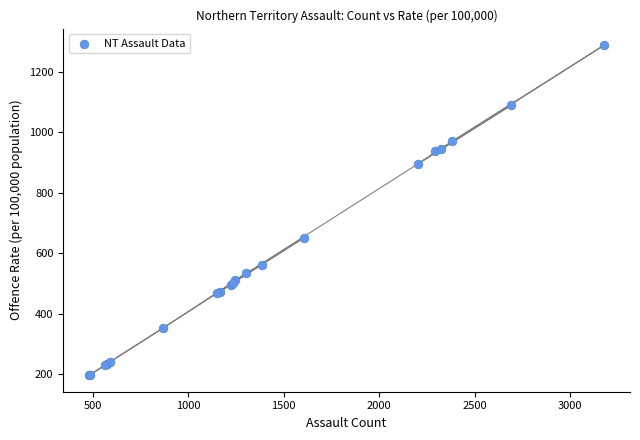

What Y value in the scatter plot is closest to 742?

651.8